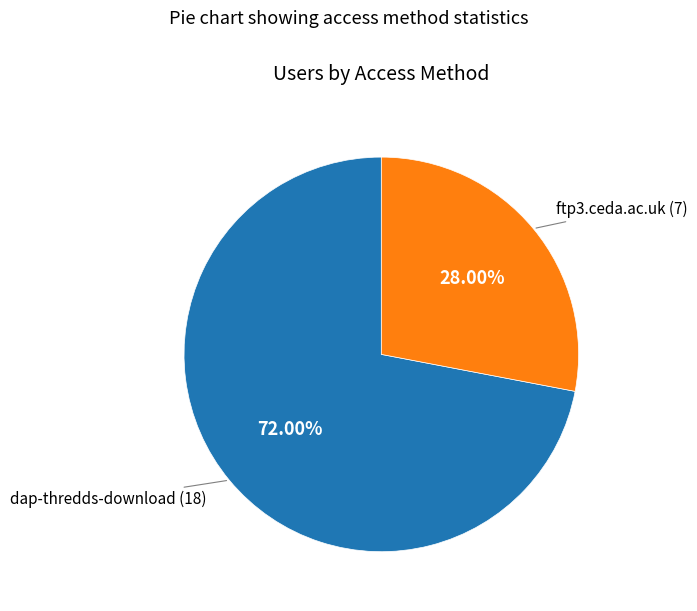

Is there a majority slice in this chart?

Yes